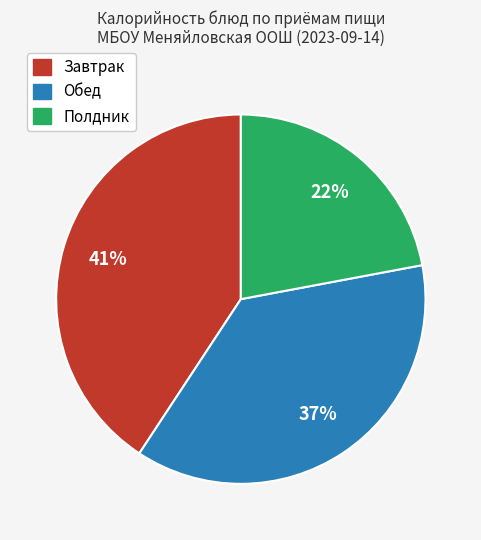

Is there any slice that represents more than half of the pie?

No